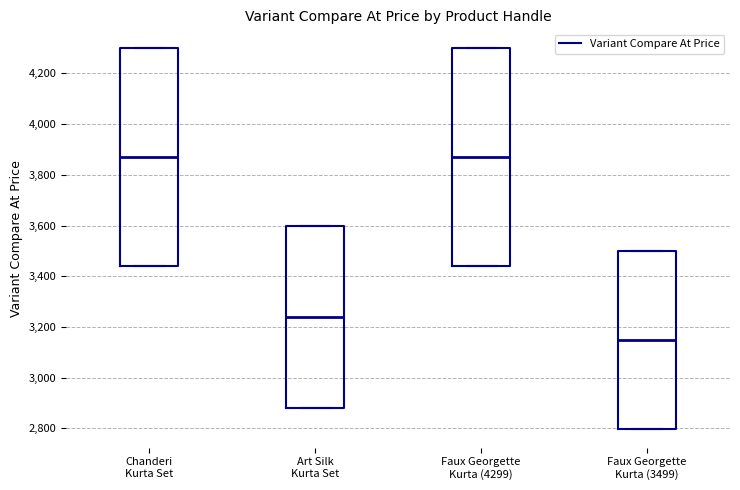

Where does the median line of the box for Chanderi Kurta Set sit on the y-axis? The values are not printed on the chart, so give them approximately, as read against the axis.

3860